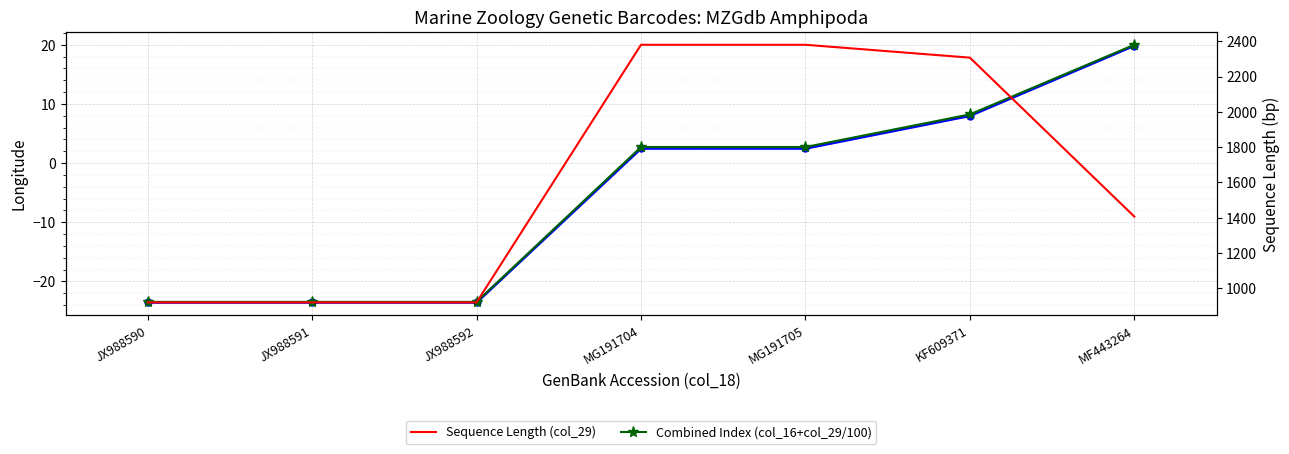

True or false: Sequence Length (col_29) and Longitude (col_16) intersect in this chart.

False